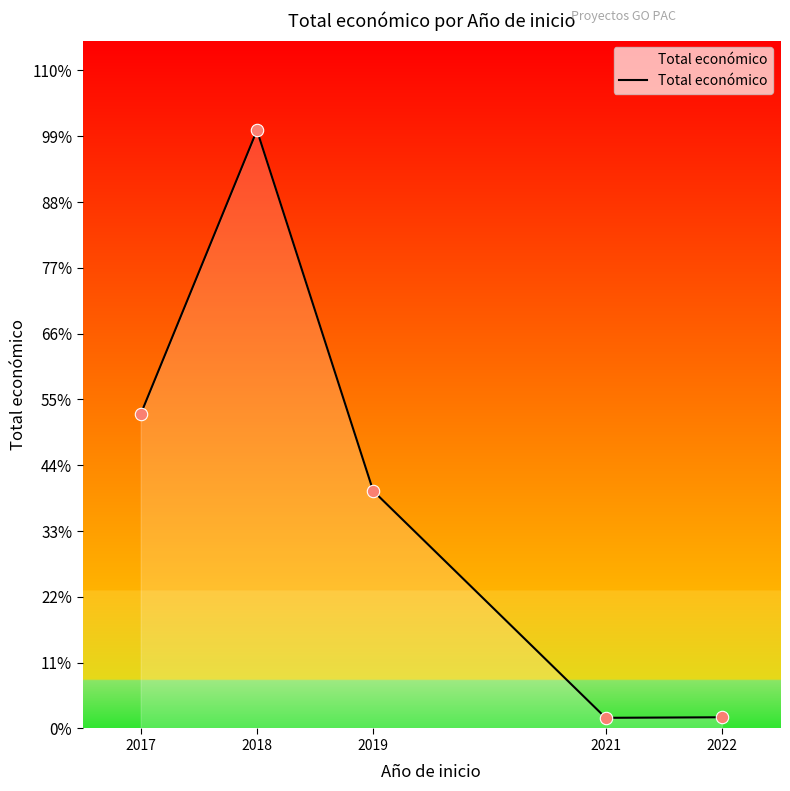

What is the change in value from 2017 to 2018?

+15063933